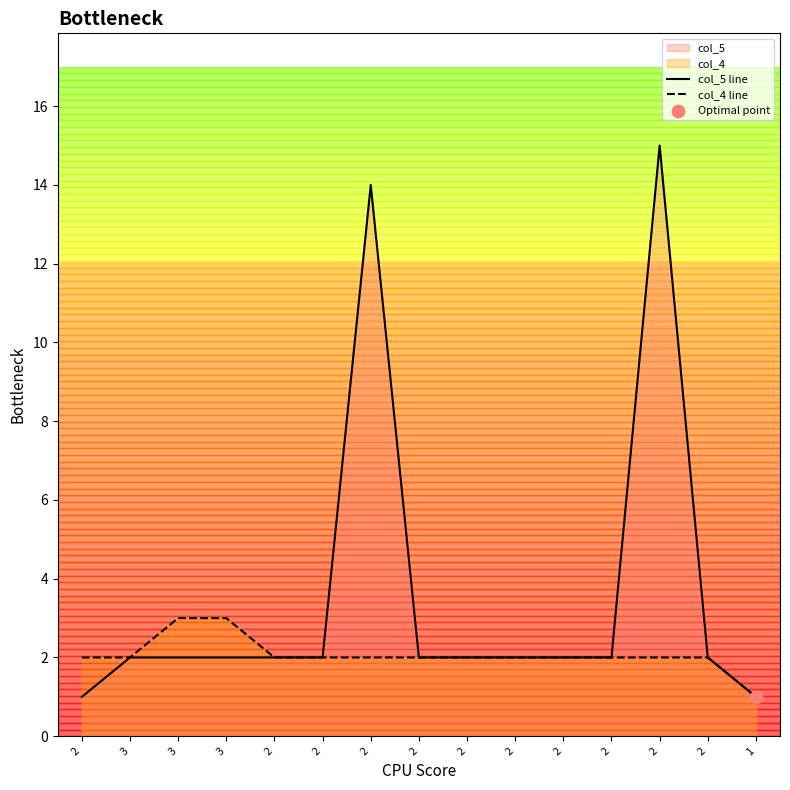

What are all the series names shown in the legend?

col_5, col_4